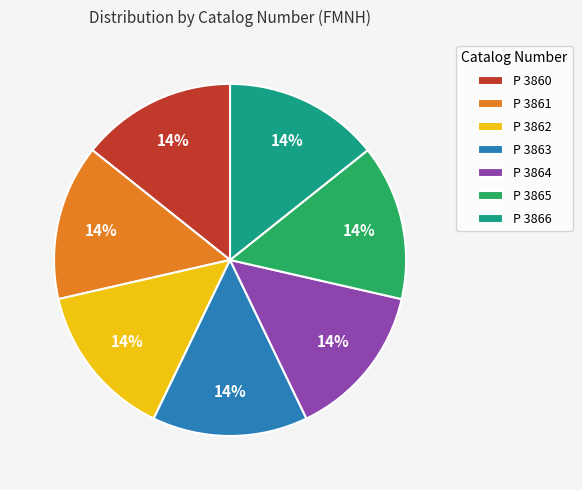

Combined, do P 3866 and P 3865 account for over 50%?

No